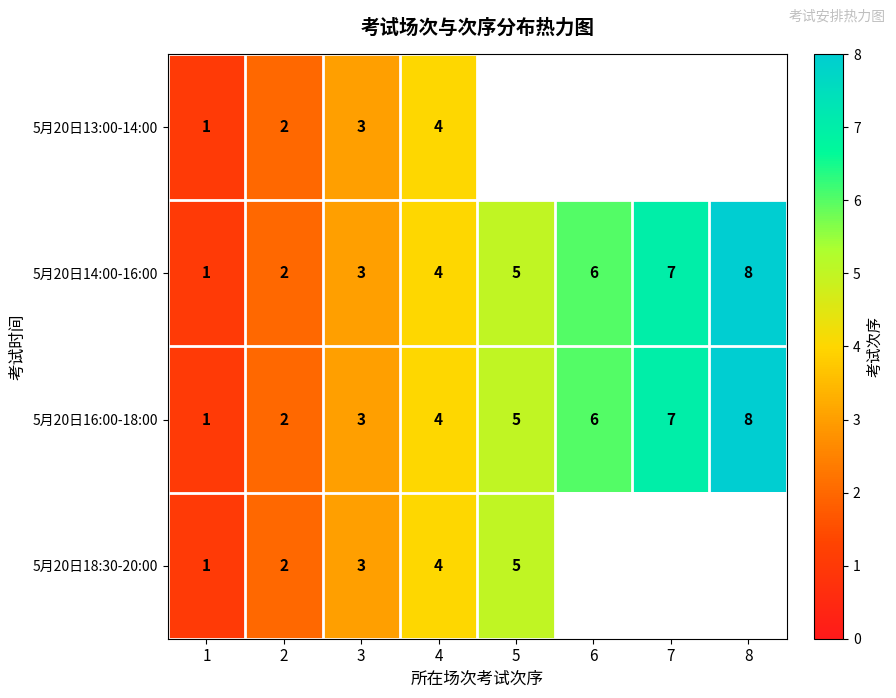

Is it true that 5月20日16:00-18:00 equals 5 at 5?

True